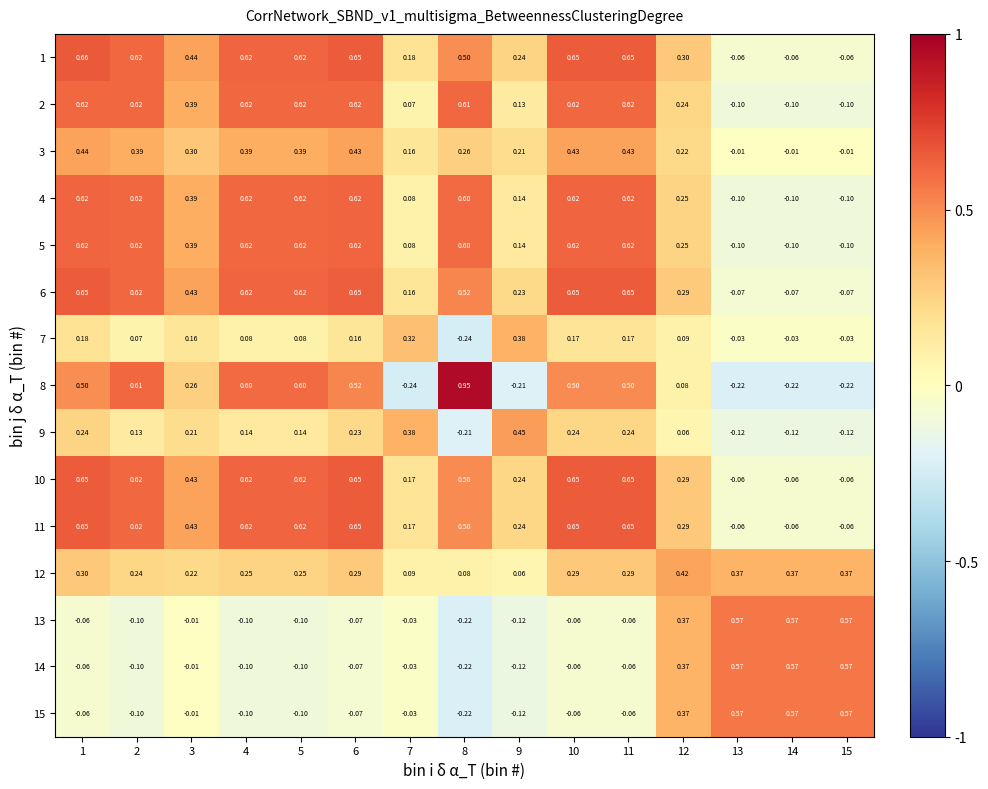

Is the value of 5 at 7 greater than the value of 12 at 11?

No